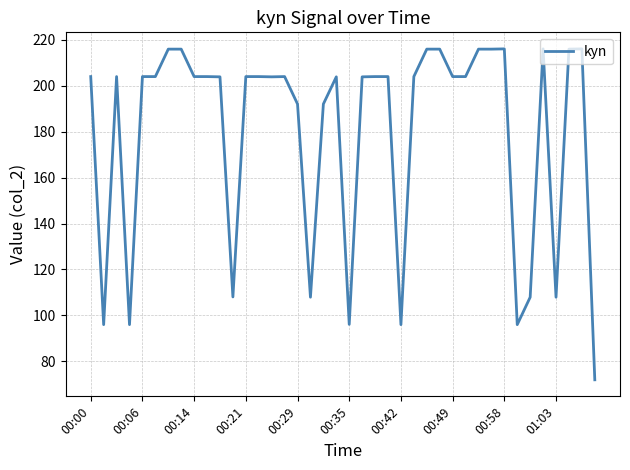

True or false: the data has more than 0 interior local peaks.

True